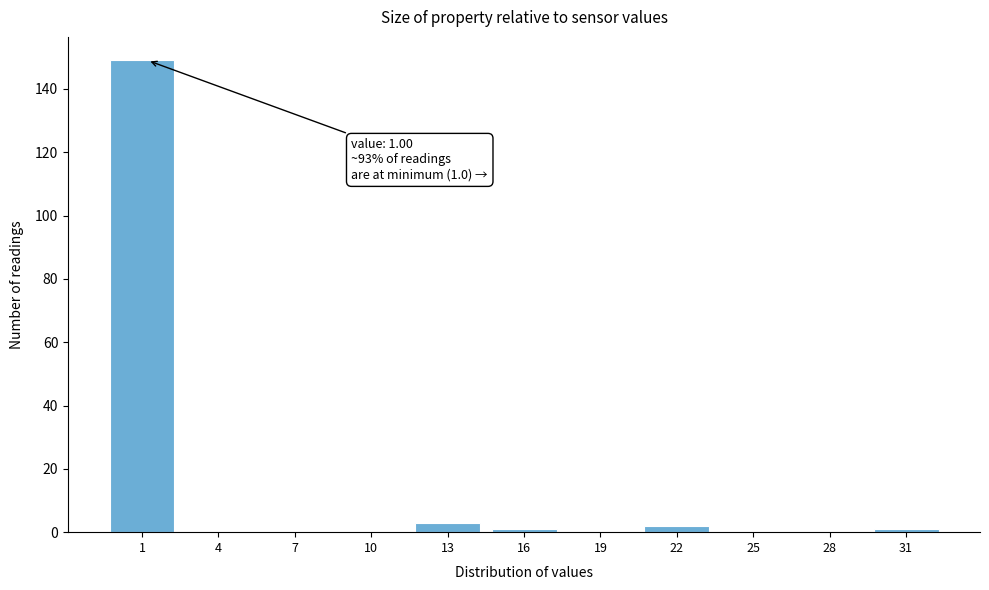

Reading left to right, what are all the values shown in this chart?

1=149	4=0	7=0	10=0	13=3	16=1	19=0	22=2	25=0	28=0	31=1